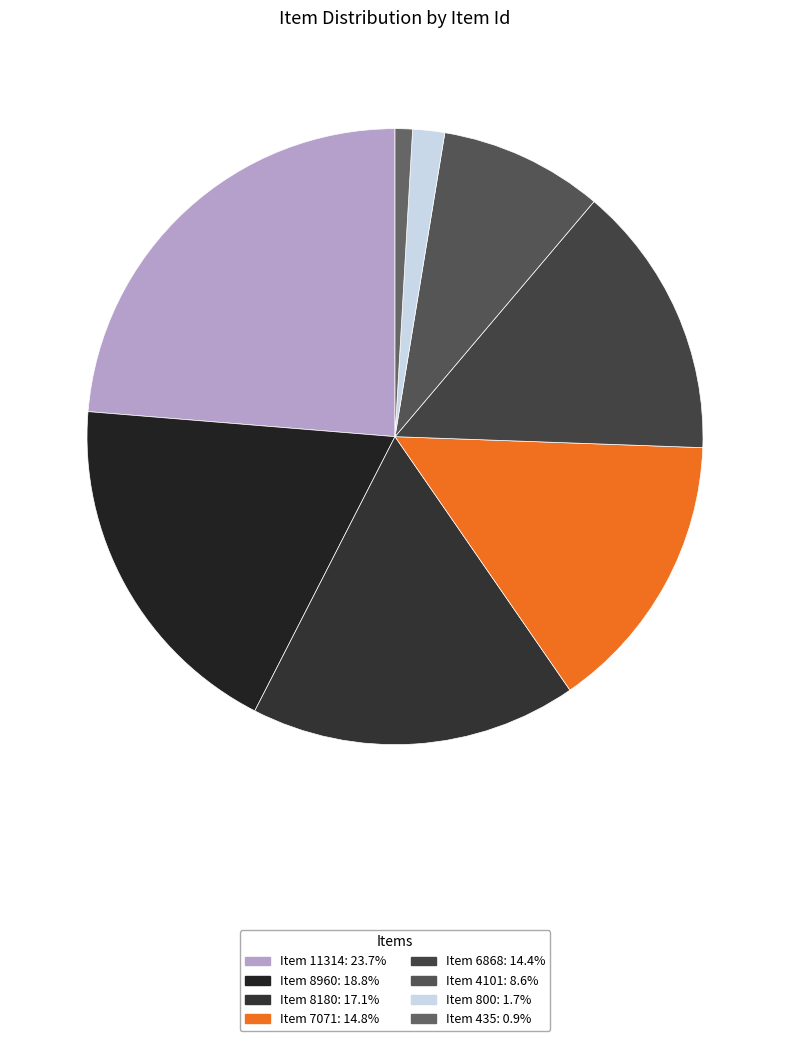

Which has a higher value, Item 11314 or Item 7071?

Item 11314